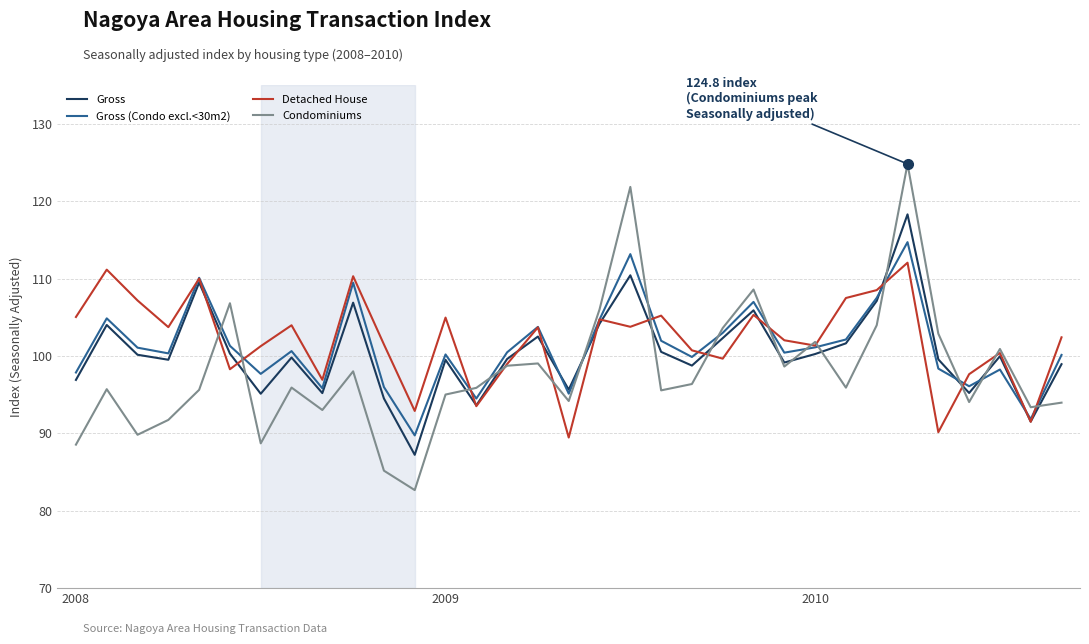

What is the minimum value shown in the chart?

82.7